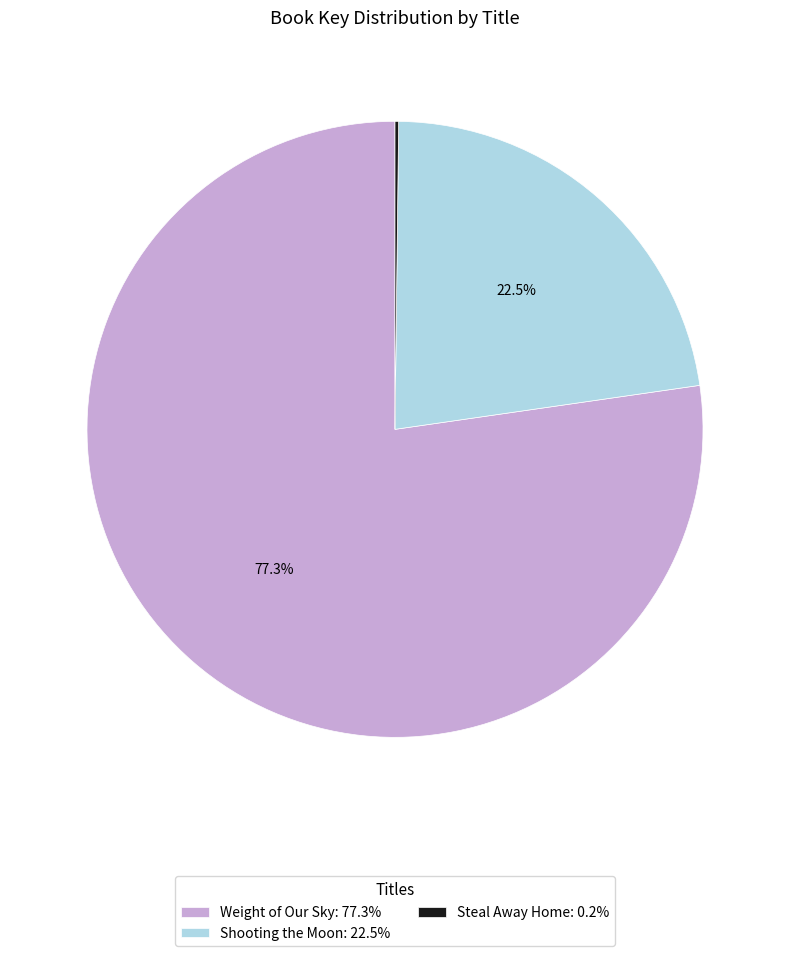

Is there any slice that represents more than half of the pie?

Yes